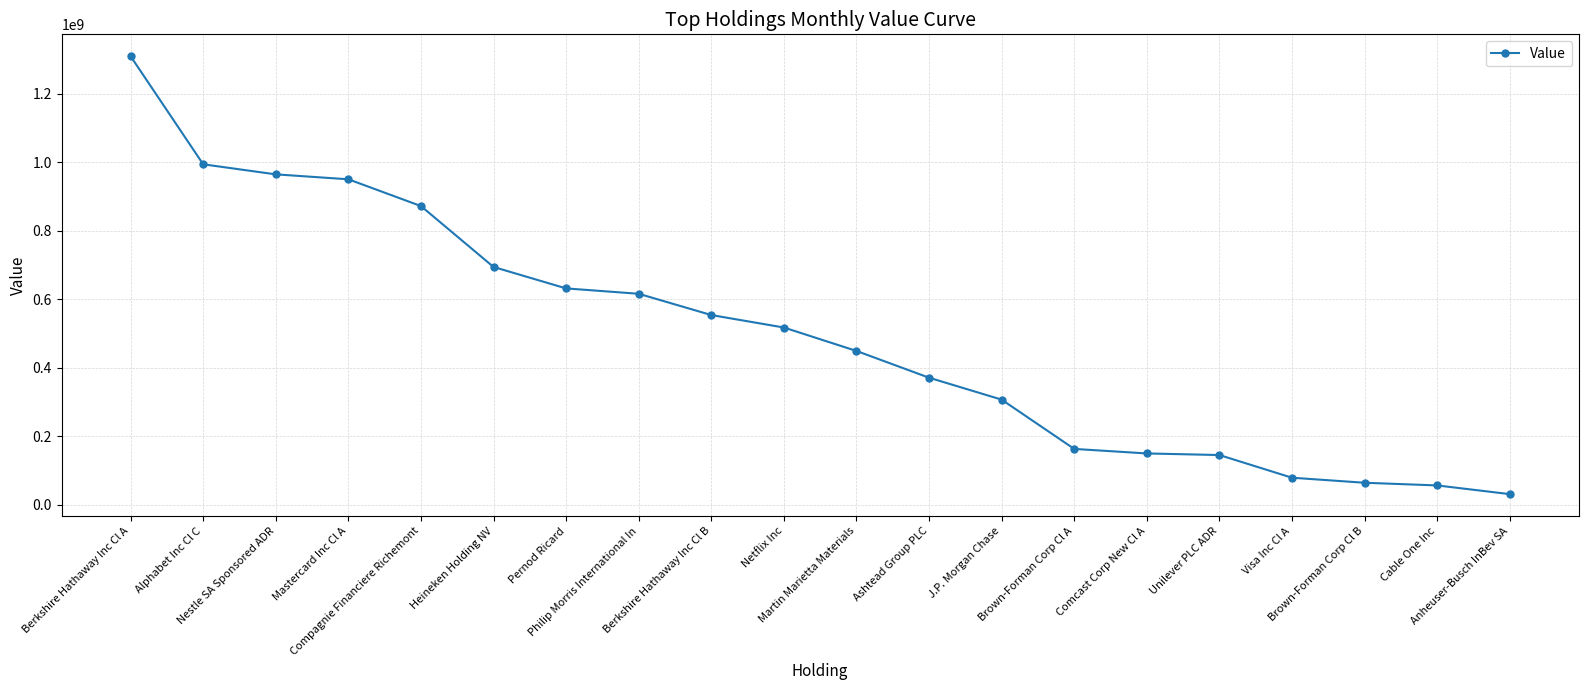

What is the value of the 16th point from the left?

145518606